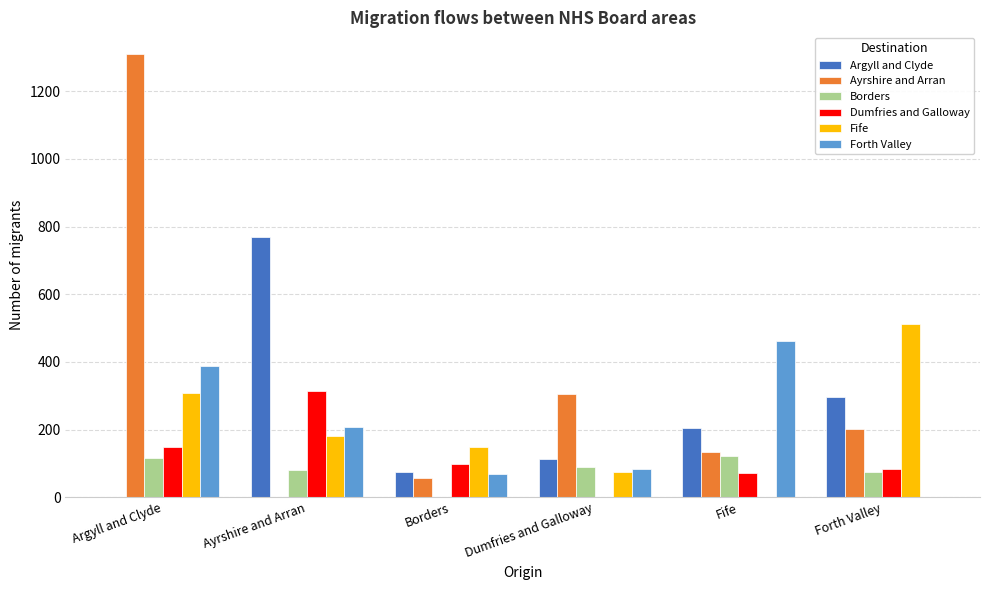

Between Argyll and Clyde and Ayrshire and Arran, which series saw the biggest shift?

Ayrshire and Arran